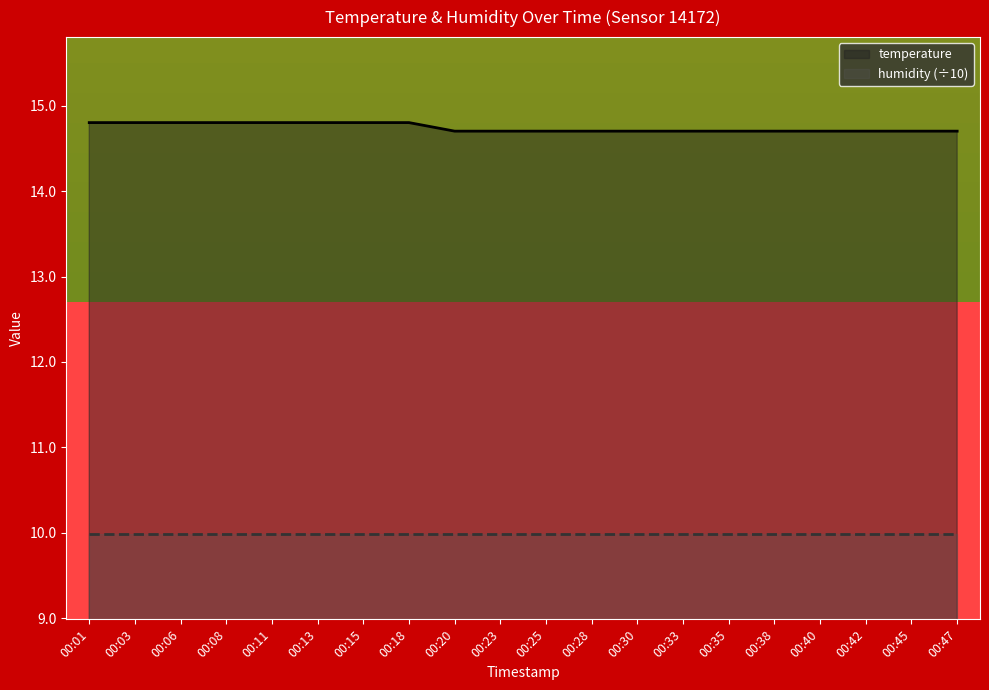

List the series in order of their overall mean, lowest first.

humidity (÷10), temperature